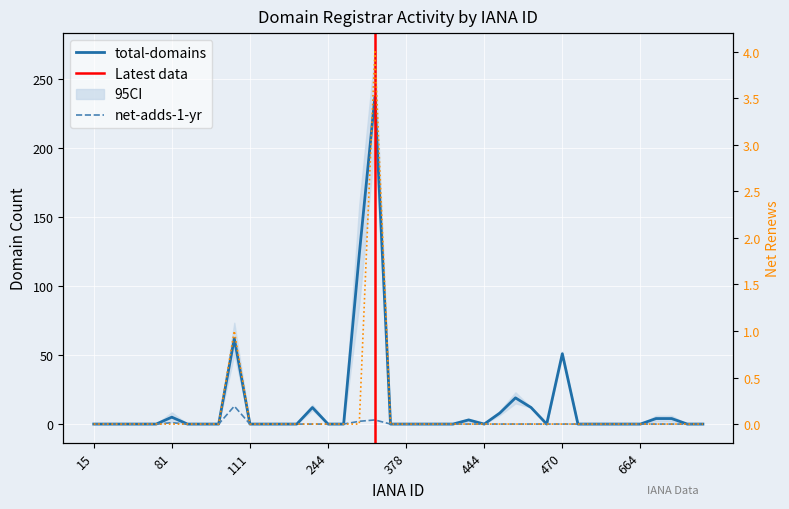

Where is net-renews-1-yr nearest to the value 2?

106